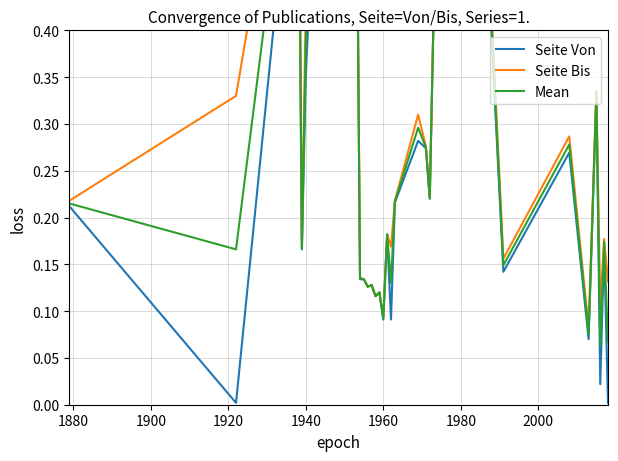

Which series has the widest spread of values?

Seite Von